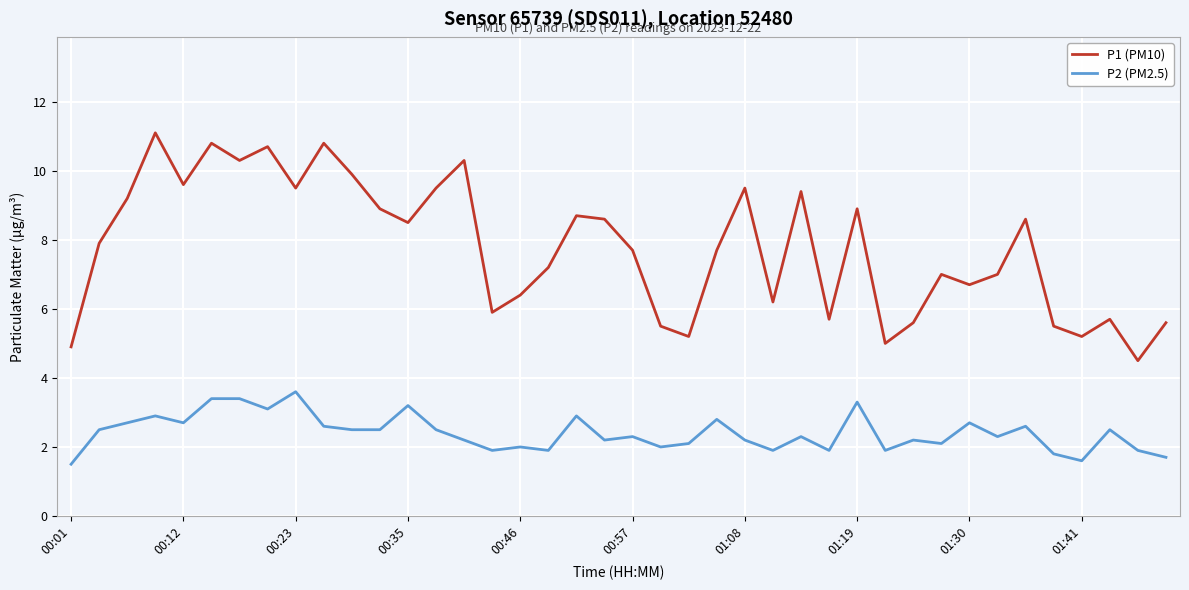

What is the smallest value displayed?

1.5